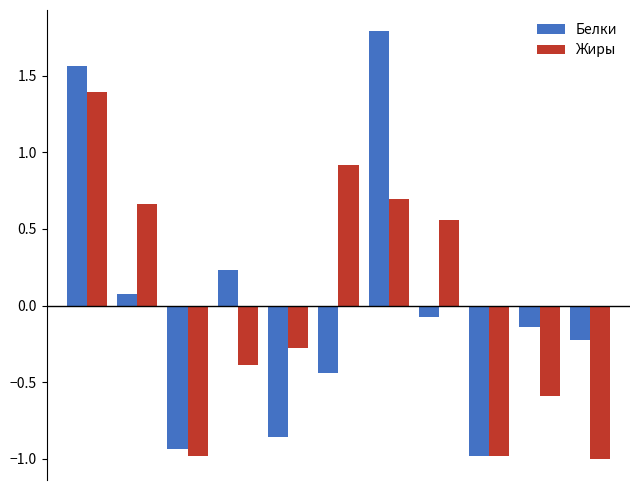

How many bars are there in total?

22